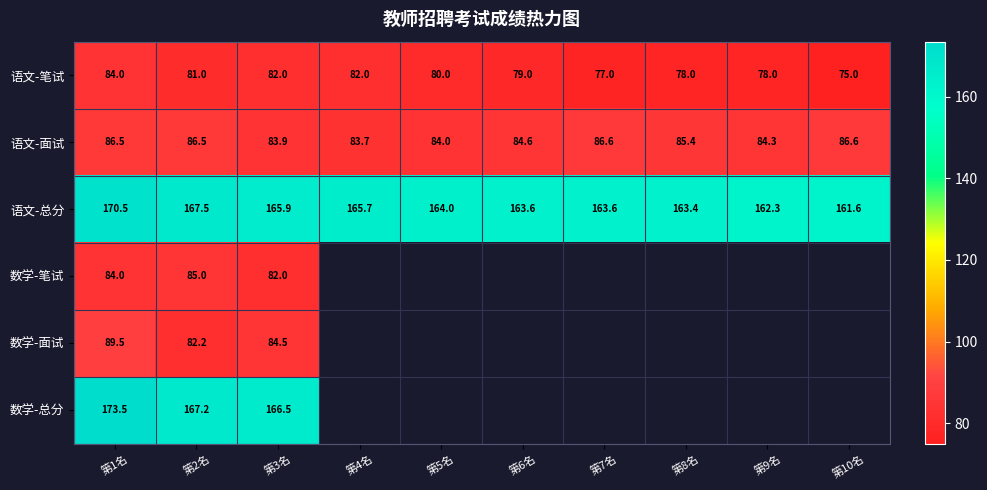

What is the difference between the 语文-笔试 values at 第8名 and 第5名?

2.0